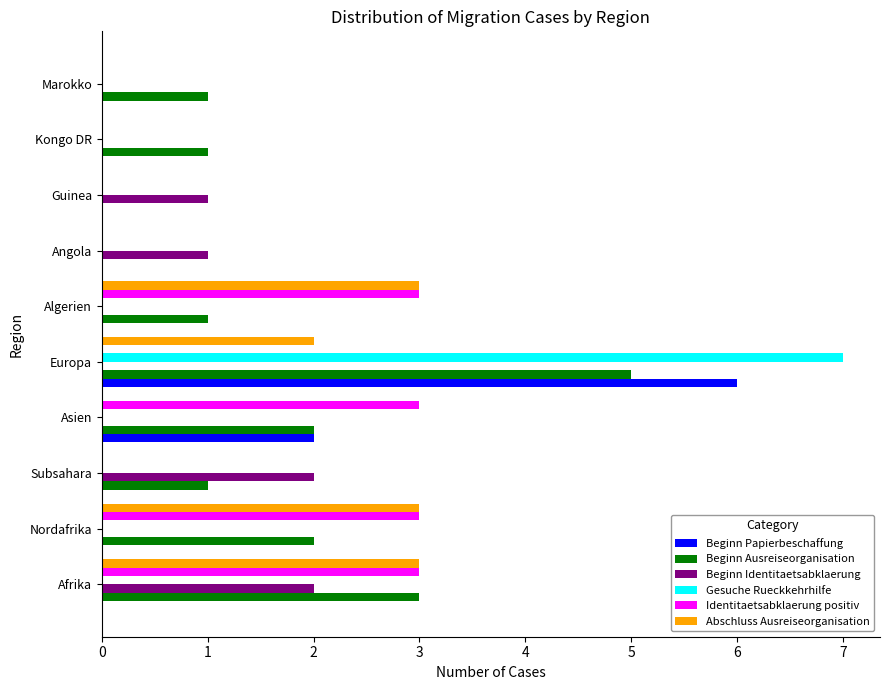

The Beginn Papierbeschaffung series shows -2 at Kongo DR. True or false?

False